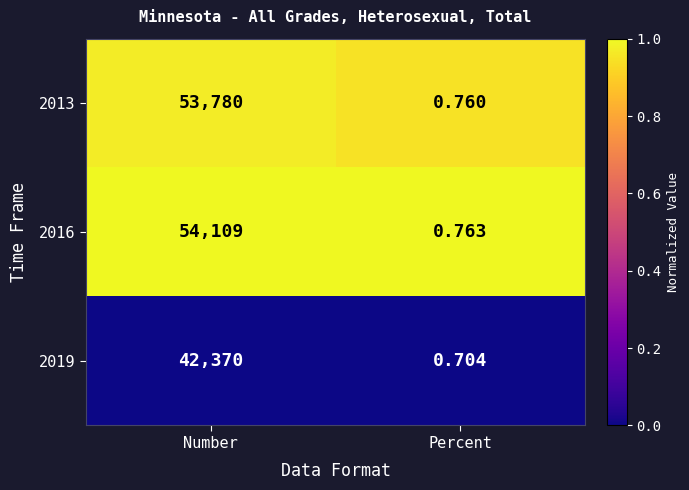

Where is 2013 nearest to the value 26890?

Percent